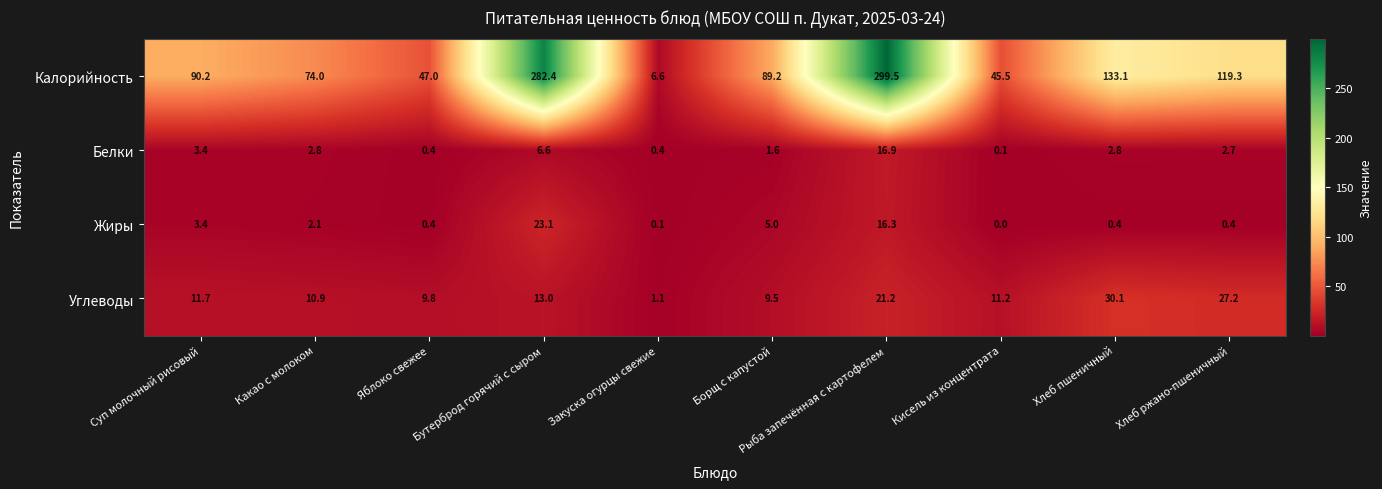

Which series has the largest total across all categories?

Калорийность